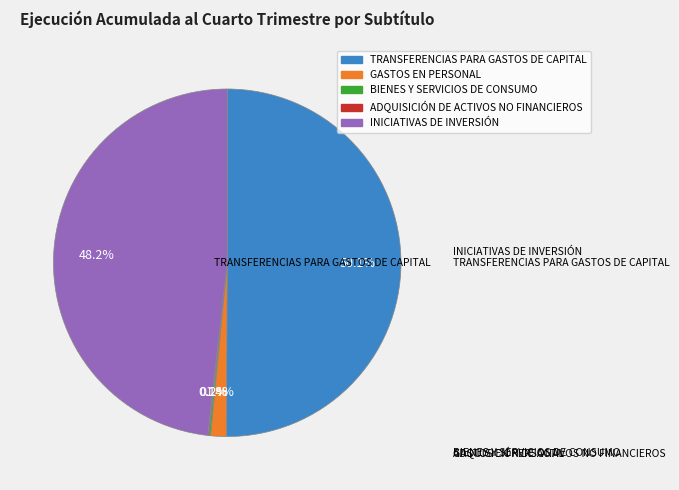

To the nearest percent, what is the difference between the largest and smallest slice percentages?

50%